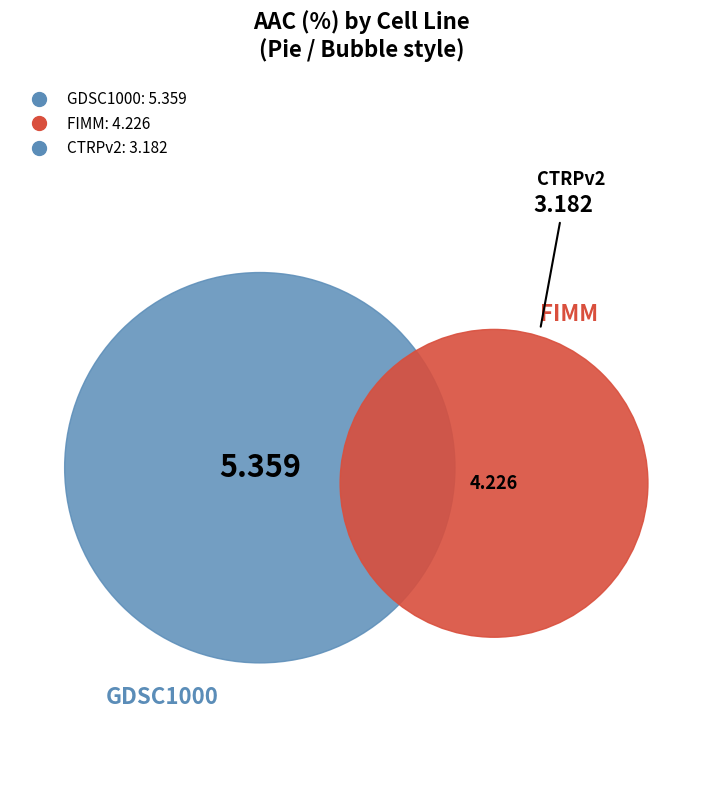

Rank the categories by value from highest to lowest.

GDSC1000, FIMM, CTRPv2